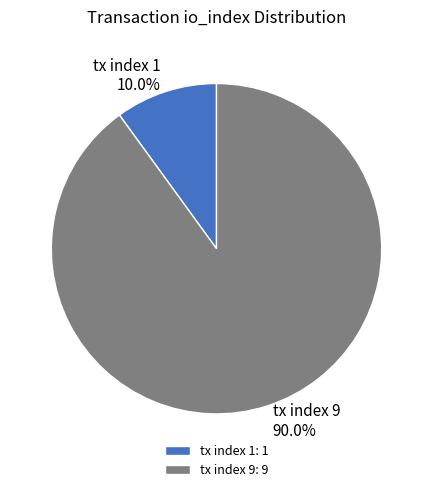

To the nearest percent, what is the difference between the tx index 9 and tx index 1 slice percentages?

80%